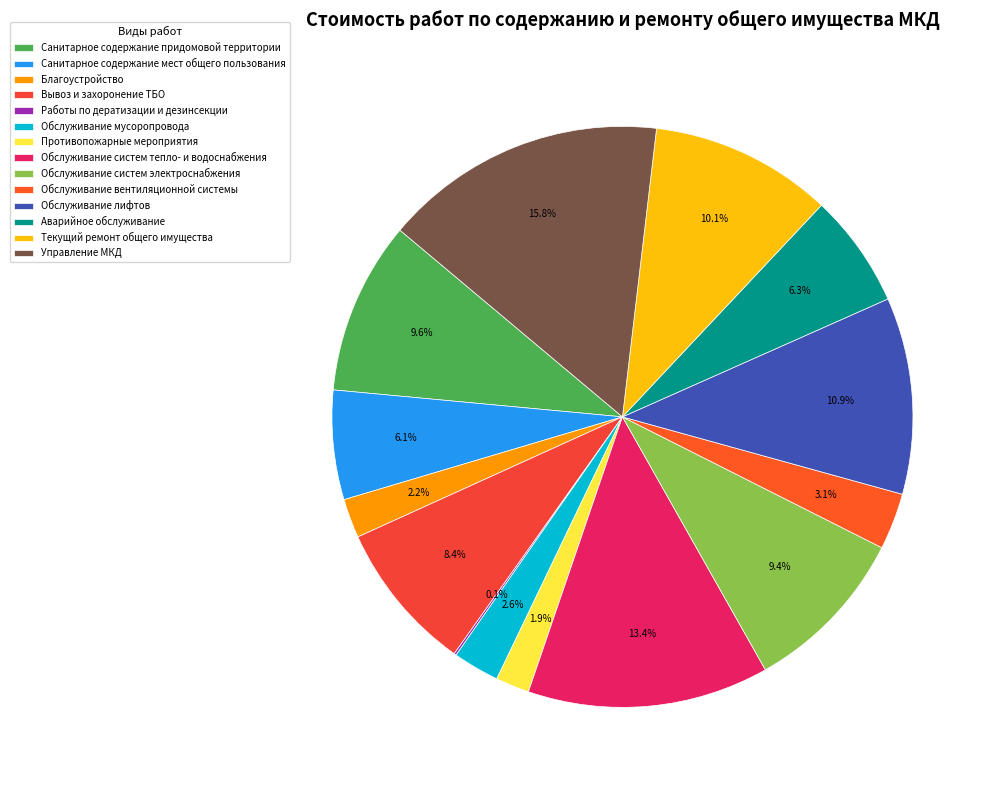

Combined, what portion of the pie is Текущий ремонт общего имущества and Обслуживание систем электроснабжения?

19.5%